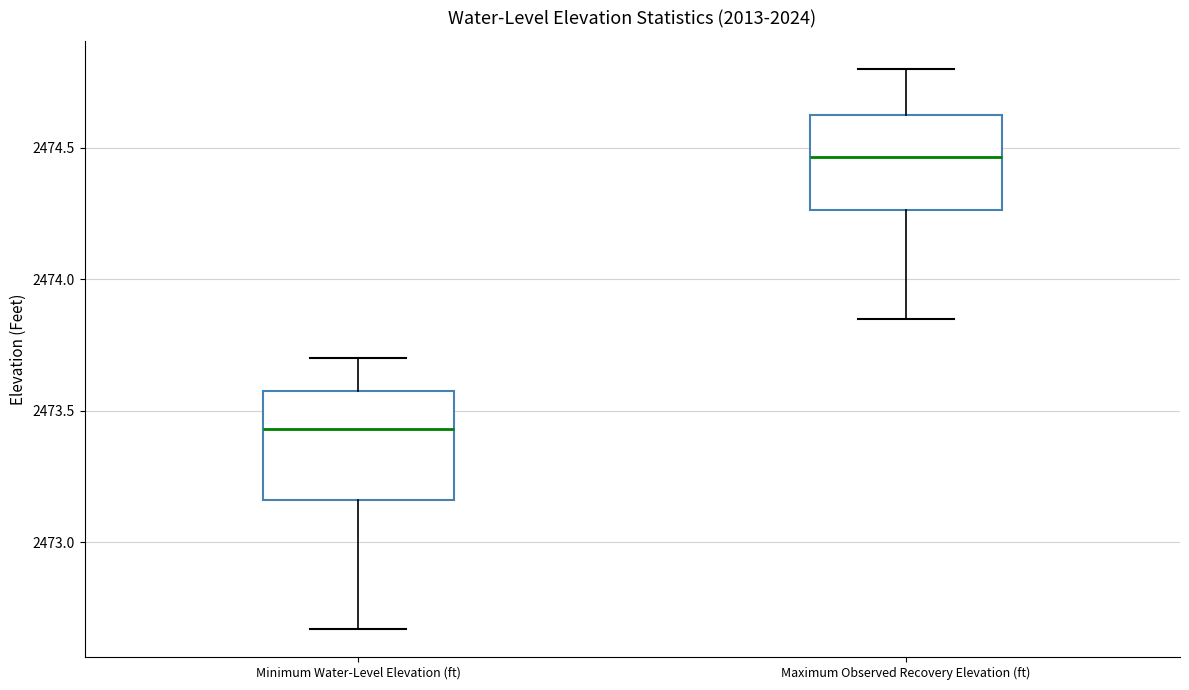

Which box has the lowest median line?

Minimum Water-Level Elevation (ft)